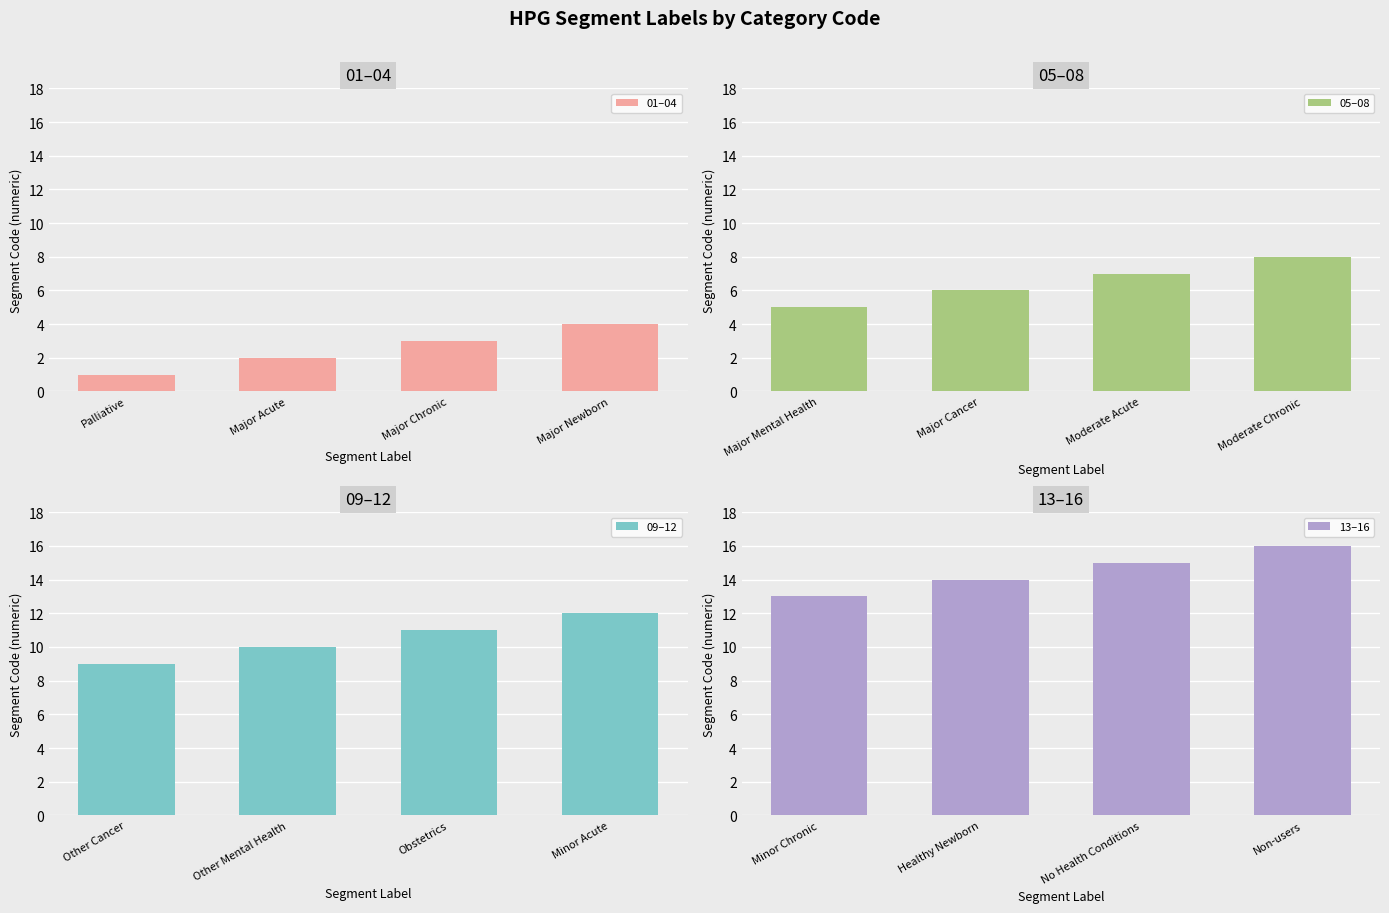

Is it true that 01–04 equals 3 at Major Chronic?

True